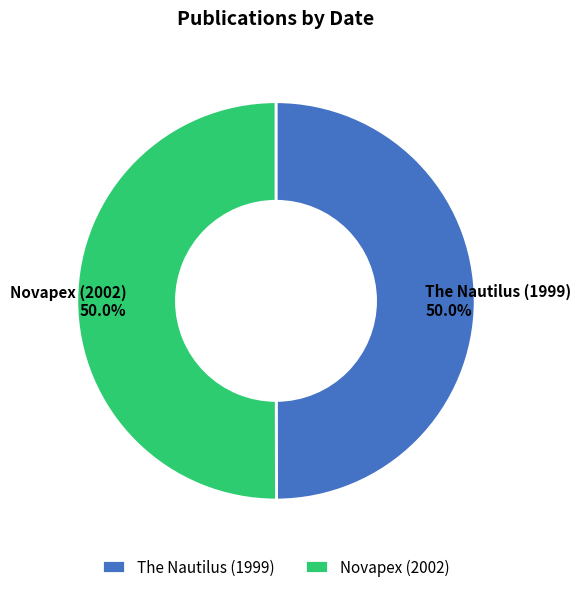

Count the number of slices in the pie.

2